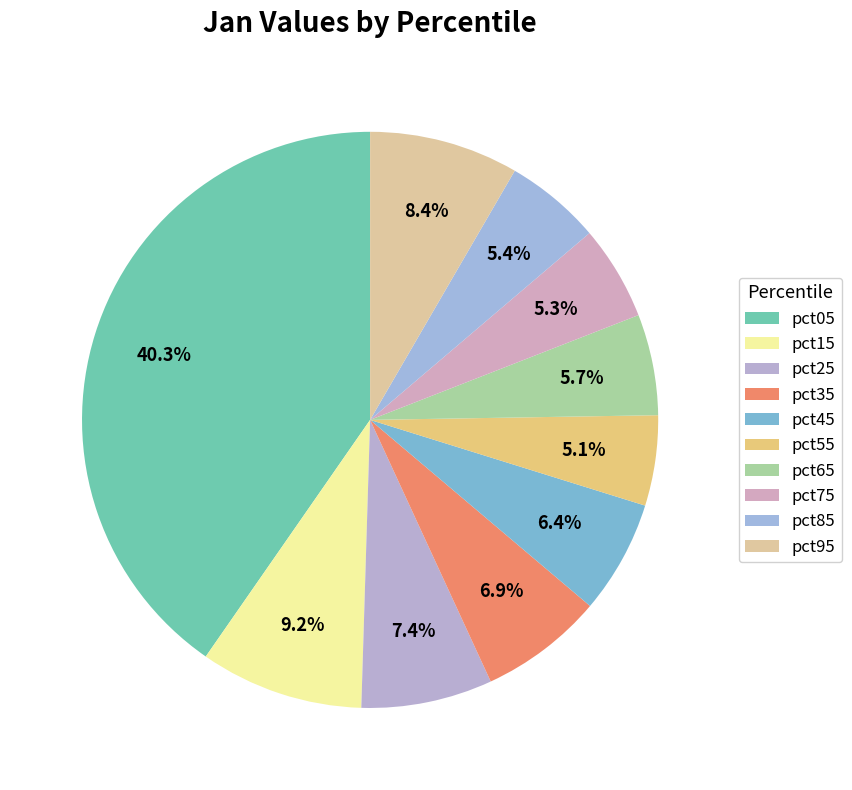

How many segments does this pie chart have?

10